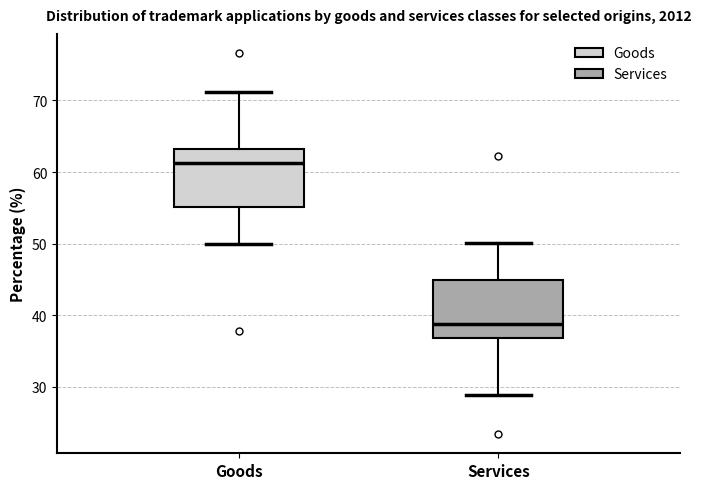

Reading left to right, read every box against the y-axis: the position of its median line, the range the box covers, and the ends of its whiskers. The values are not printed on the chart, so give them approximately, as read against the axis.

Goods: median 61, box 55 to 63, whiskers 50 to 71
Services: median 39, box 37 to 45, whiskers 29 to 50